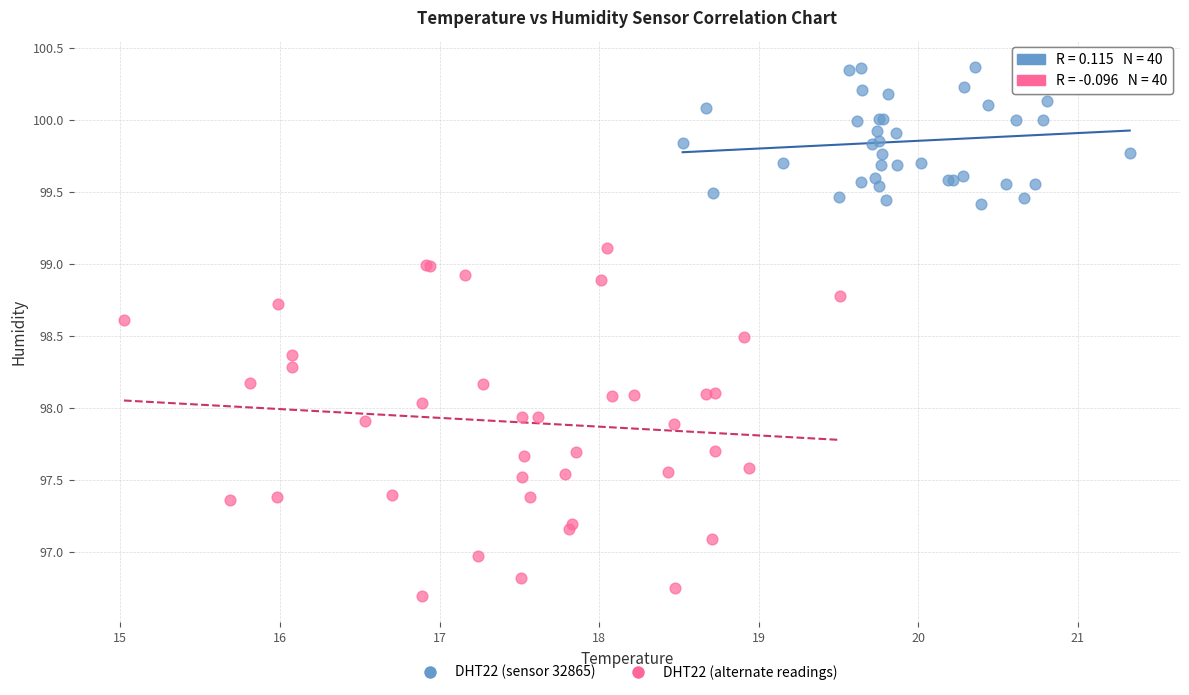

Which series has the largest Y range (max minus min)?

DHT22 (alternate readings)